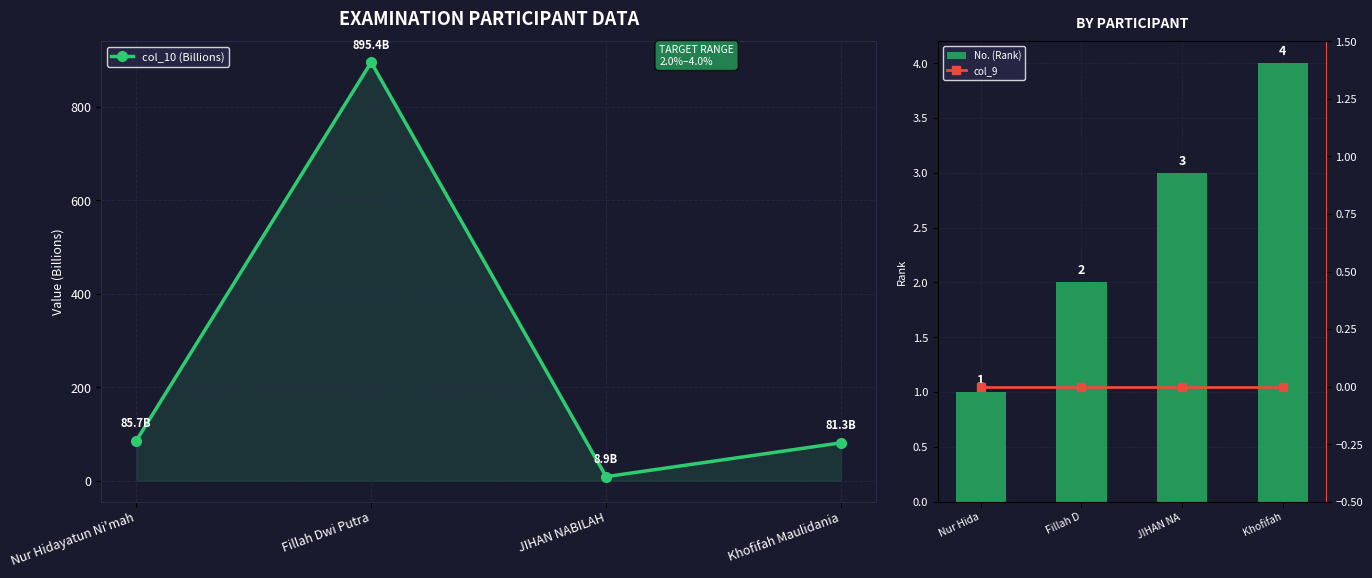

What is the maximum value shown in the chart?

895.4